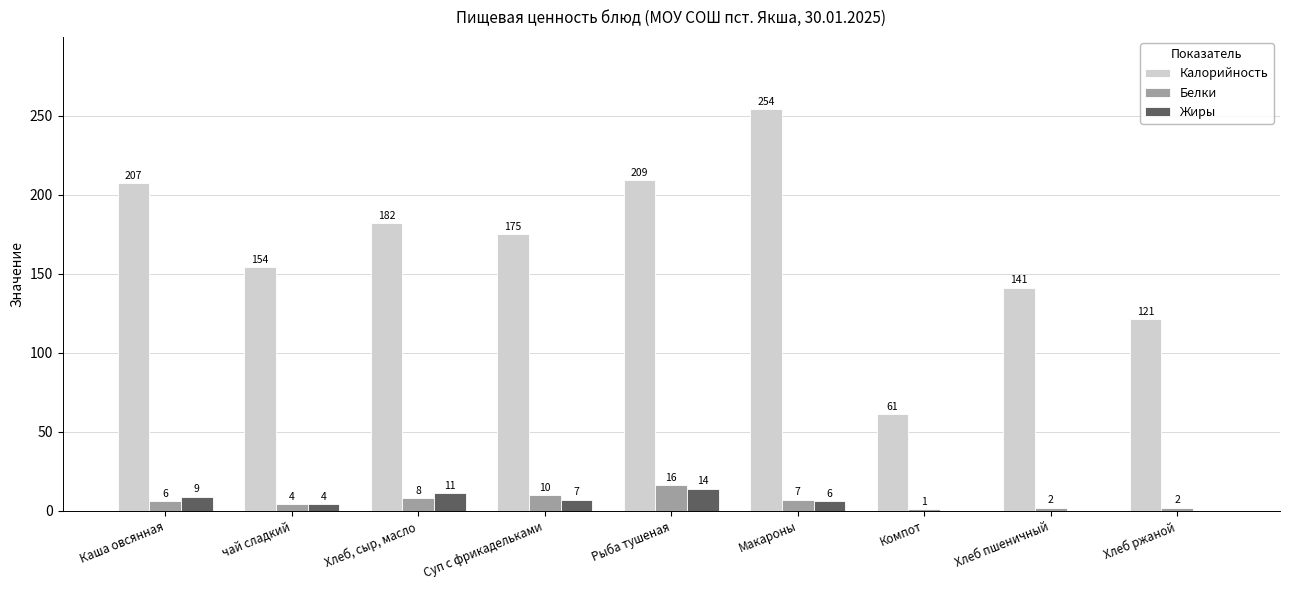

What is the average value of the Калорийность series?

167